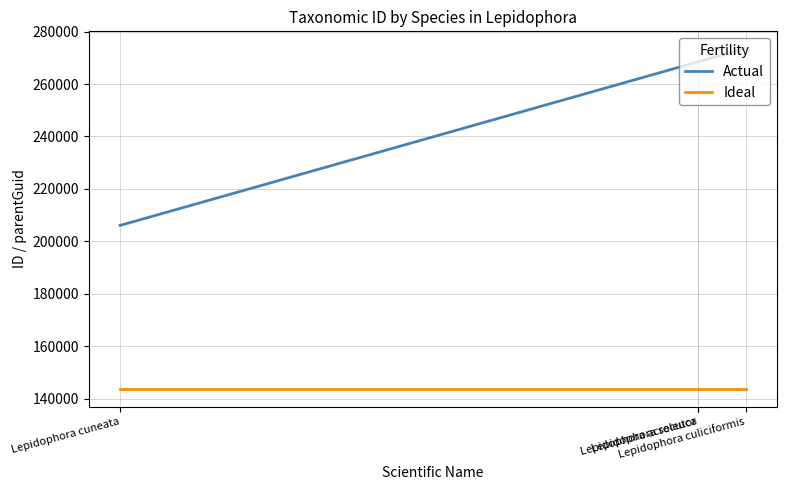

Which category has the highest value across all series?

Lepidophora culiciformis